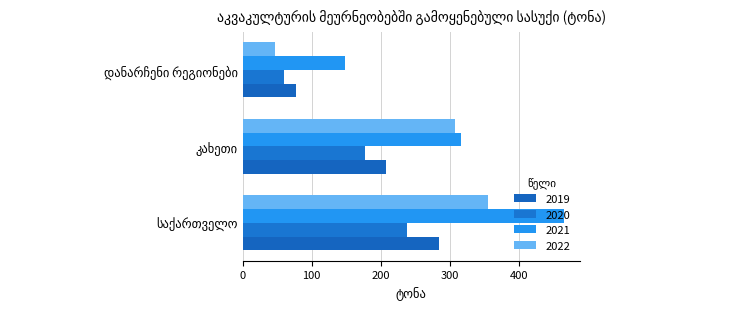

What is the label of the 1st bar from the left?

საქართველო